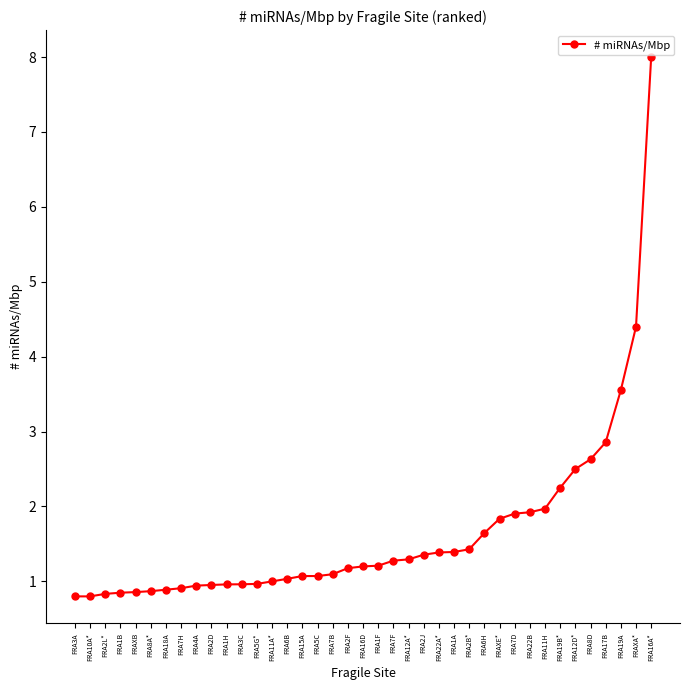

Between FRA5G* and FRA2J, which is larger?

FRA2J